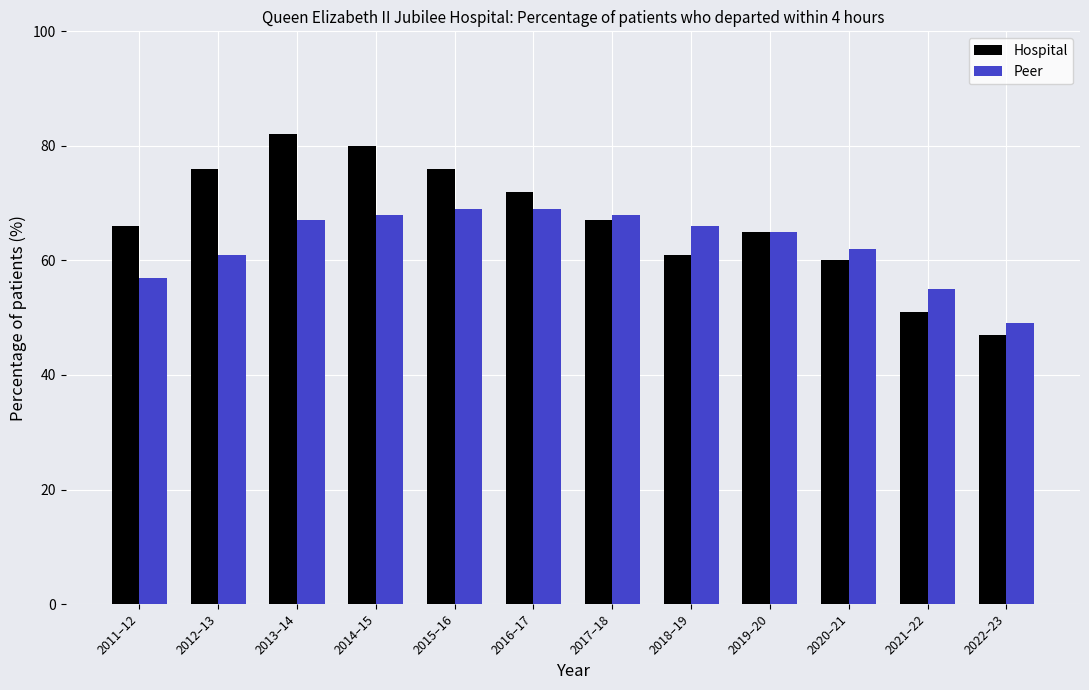

At which label does Hospital reach its minimum?

2022–23